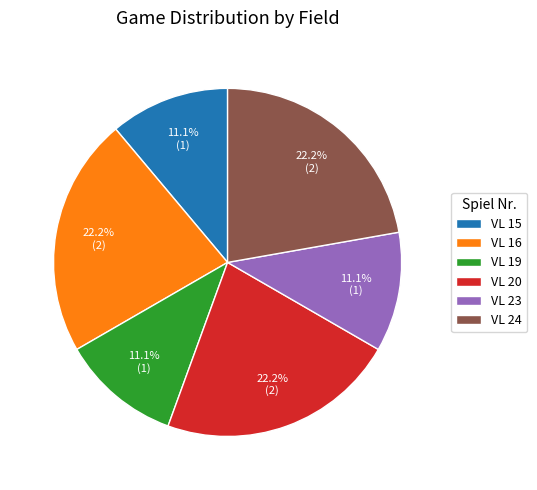

Is VL 19 the majority of the pie?

No